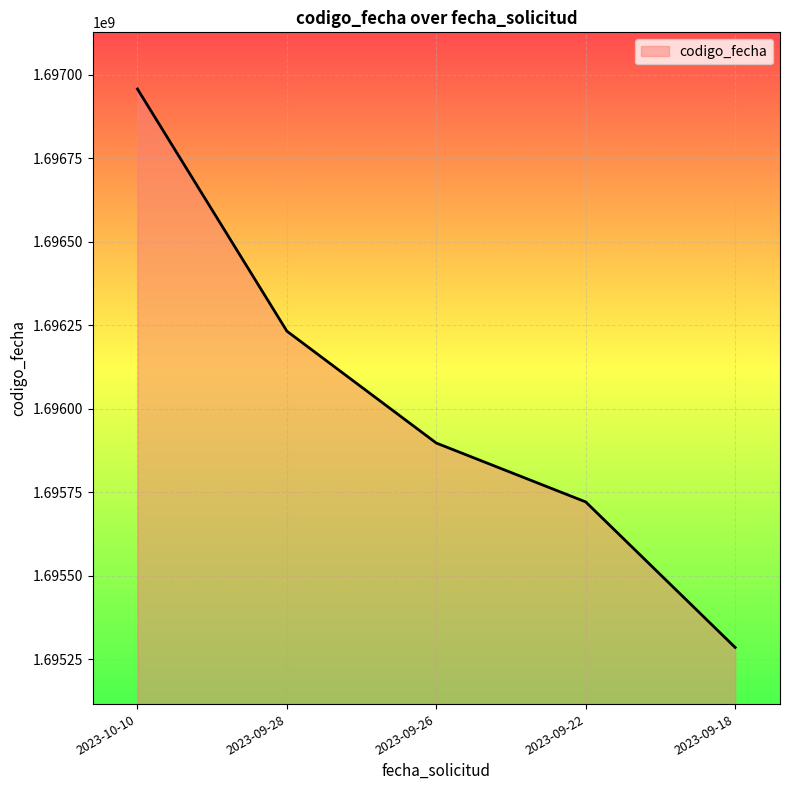

Reading left to right, extract all data points from this chart.

2023-10-10=1696956658	2023-09-28=1696231836	2023-09-26=1695896929	2023-09-22=1695720677	2023-09-18=1695285114